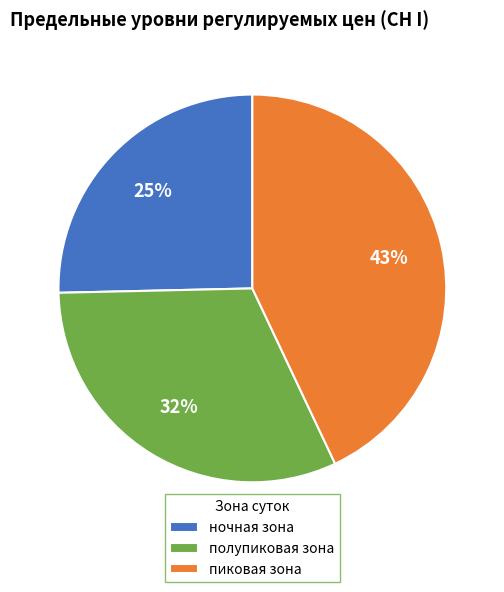

Which category has the smallest portion of the pie?

ночная зона